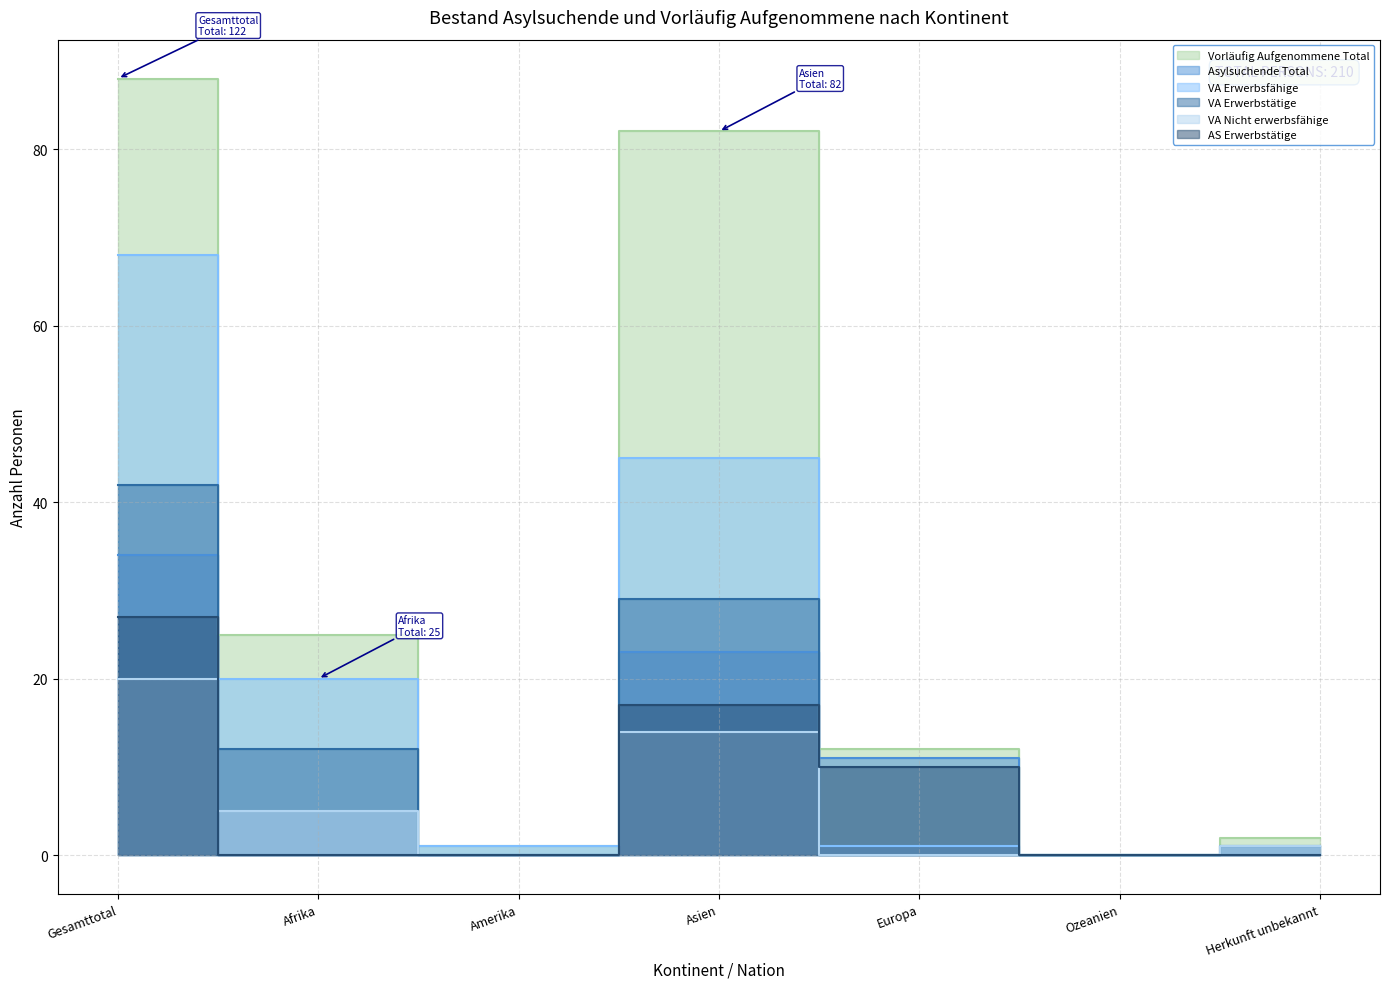

Rank the series by their maximum value, from highest to lowest.

Vorläufig Aufgenommene Total, VA Erwerbsfähige, VA Erwerbstätige, Asylsuchende Total, AS Erwerbstätige, VA Nicht erwerbsfähige